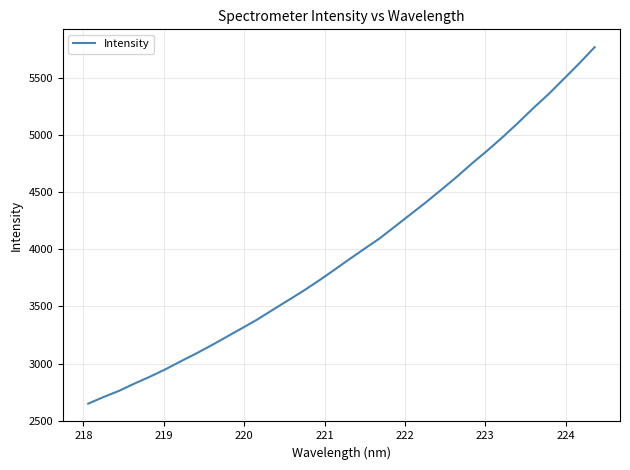

What is the minimum value shown in the chart?

2649.5